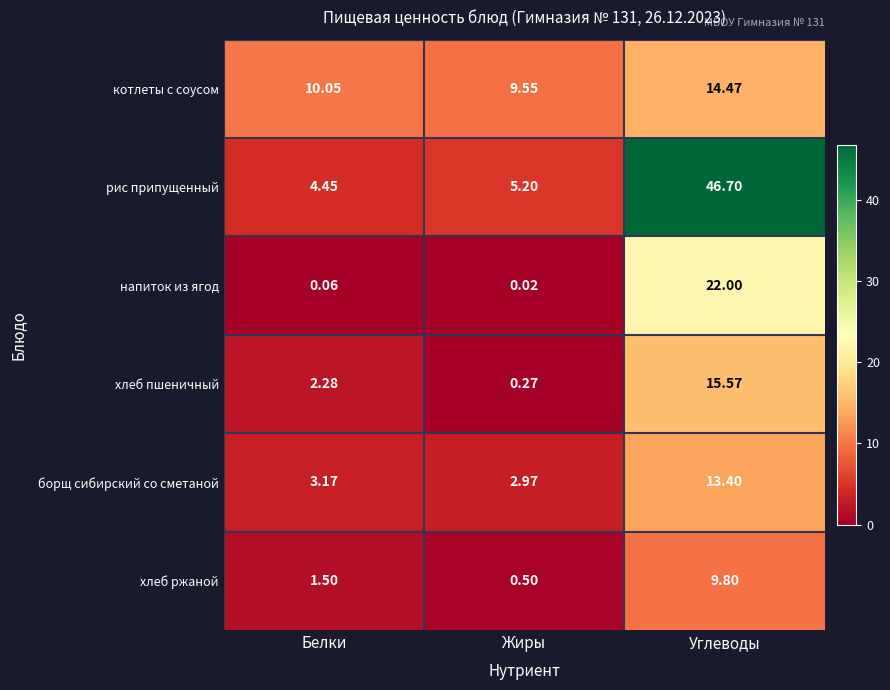

Which series has the largest total across all categories?

рис припущенный